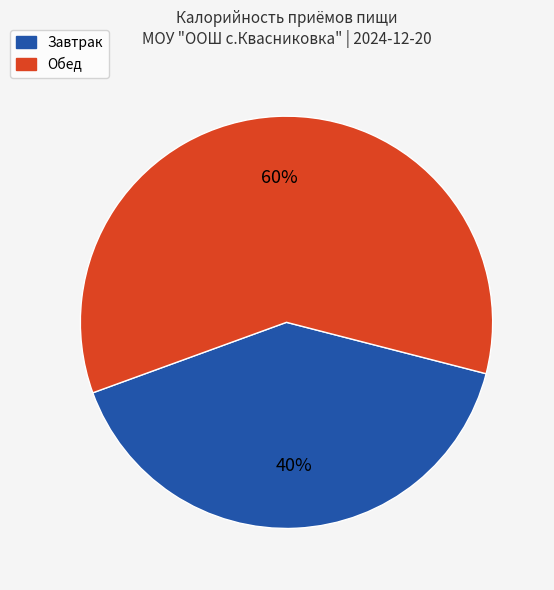

Count the number of slices in the pie.

2